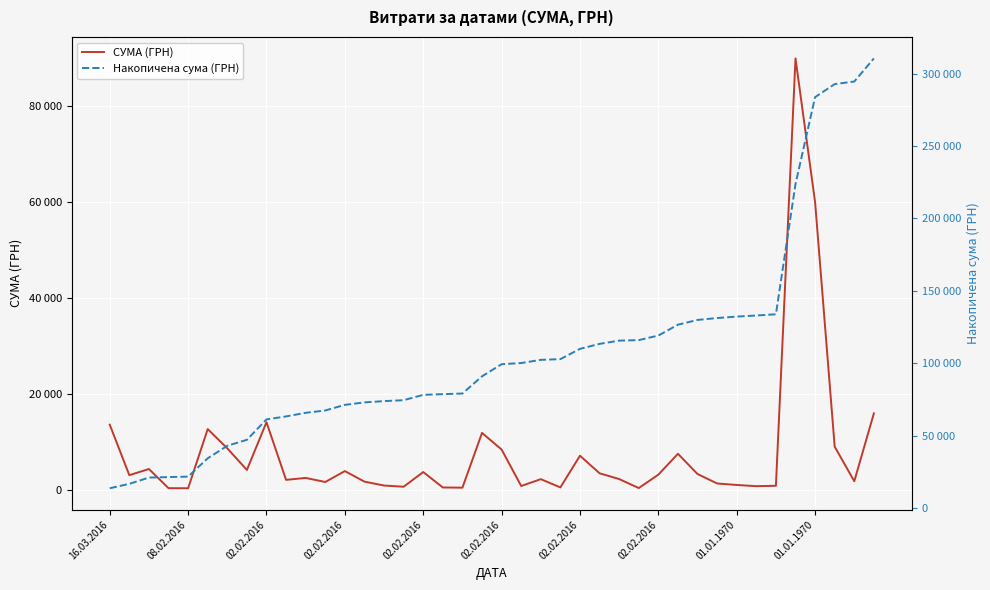

What is the difference between the maximum and minimum values in the СУМА (ГРН) series?

89683.4